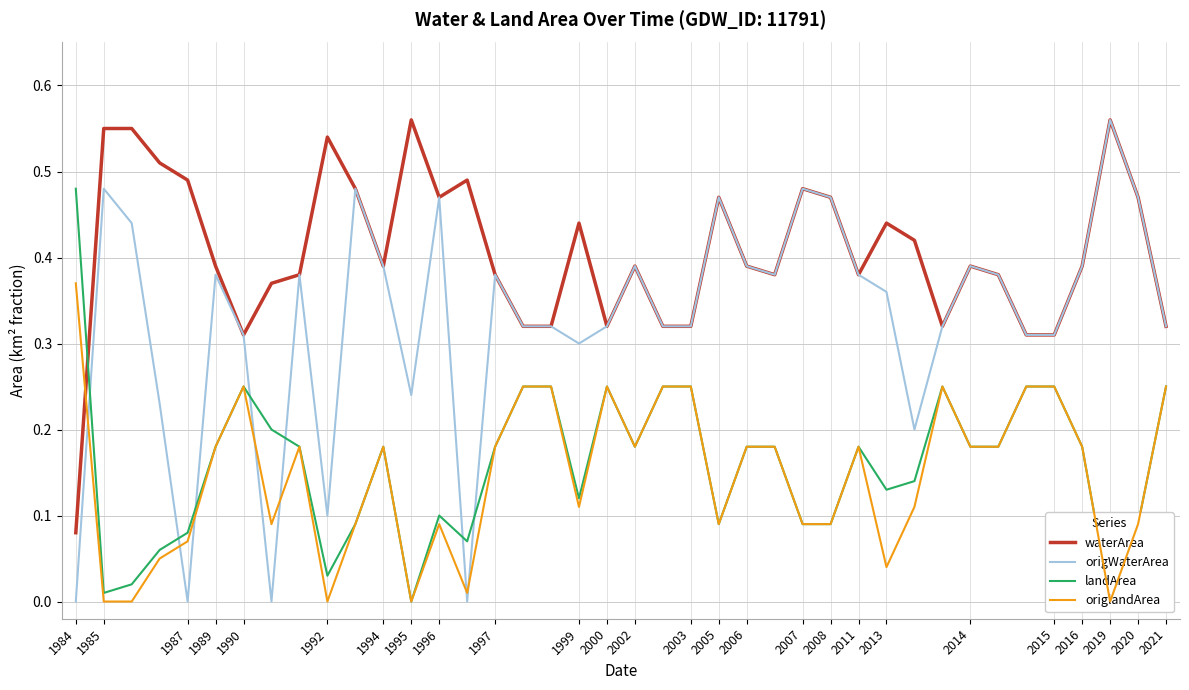

Reading left to right, transcribe all the data shown in this chart.

waterArea: 0.1	0.6	0.6	0.5	0.5	0.4	0.3	0.4	0.4	0.5	0.5	0.4	0.6	0.5	0.5	0.4	0.3	0.3	0.4	0.3	0.4	0.3	0.3	0.5	0.4	0.4	0.5	0.5	0.4	0.4	0.4	0.3	0.4	0.4	0.3	0.3	0.4	0.6	0.5	0.3
origWaterArea: 0.0	0.5	0.4	0.2	0.0	0.4	0.3	0.0	0.4	0.1	0.5	0.4	0.2	0.5	0.0	0.4	0.3	0.3	0.3	0.3	0.4	0.3	0.3	0.5	0.4	0.4	0.5	0.5	0.4	0.4	0.2	0.3	0.4	0.4	0.3	0.3	0.4	0.6	0.5	0.3
landArea: 0.5	0.0	0.0	0.1	0.1	0.2	0.2	0.2	0.2	0.0	0.1	0.2	0.0	0.1	0.1	0.2	0.2	0.2	0.1	0.2	0.2	0.2	0.2	0.1	0.2	0.2	0.1	0.1	0.2	0.1	0.1	0.2	0.2	0.2	0.2	0.2	0.2	0.0	0.1	0.2
origlandArea: 0.4	0.0	0.0	0.1	0.1	0.2	0.2	0.1	0.2	0.0	0.1	0.2	0.0	0.1	0.0	0.2	0.2	0.2	0.1	0.2	0.2	0.2	0.2	0.1	0.2	0.2	0.1	0.1	0.2	0.0	0.1	0.2	0.2	0.2	0.2	0.2	0.2	0.0	0.1	0.2